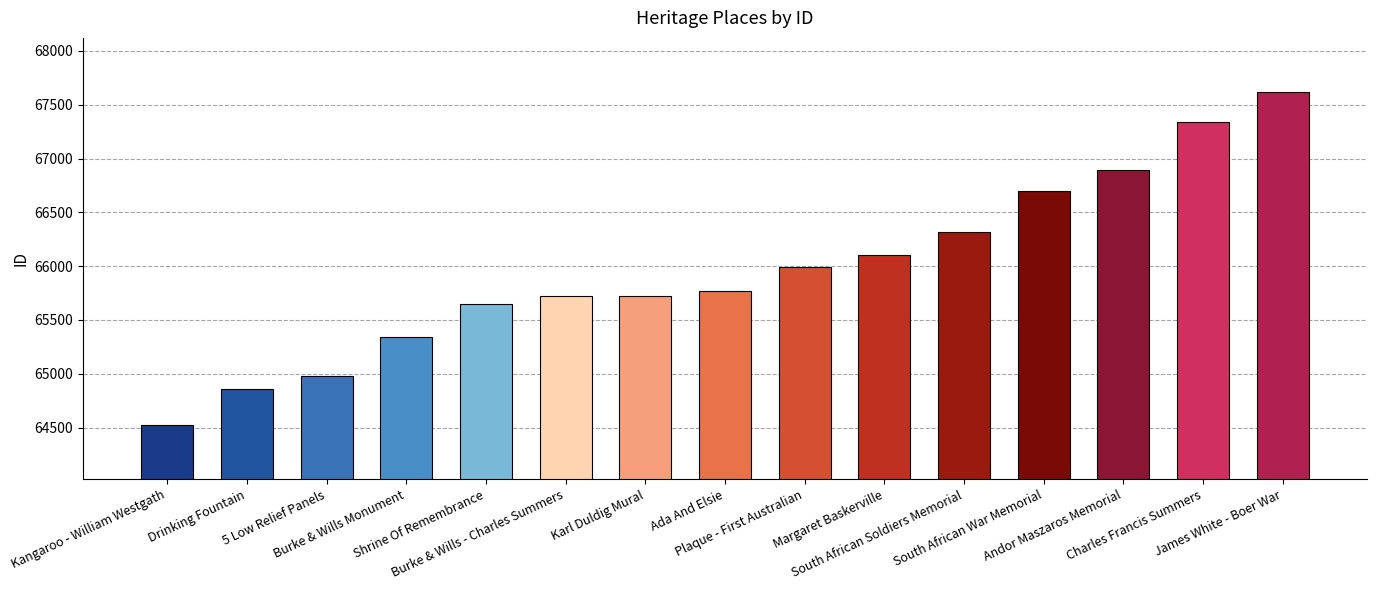

Which has a higher value, Plaque - First Australian or Karl Duldig Mural?

Plaque - First Australian